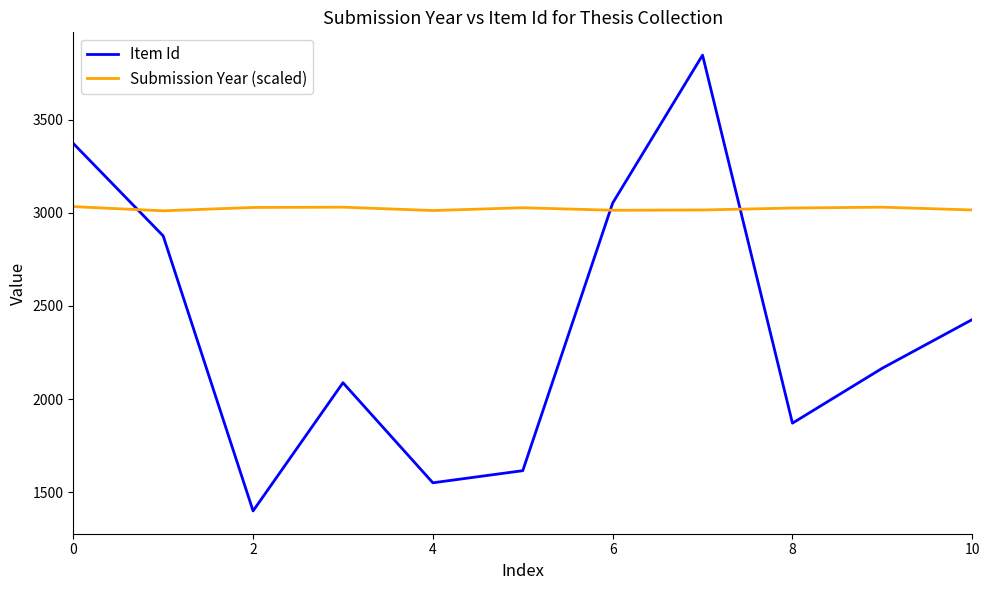

List the series in order of their overall mean, highest first.

Submission Year (scaled), Item Id